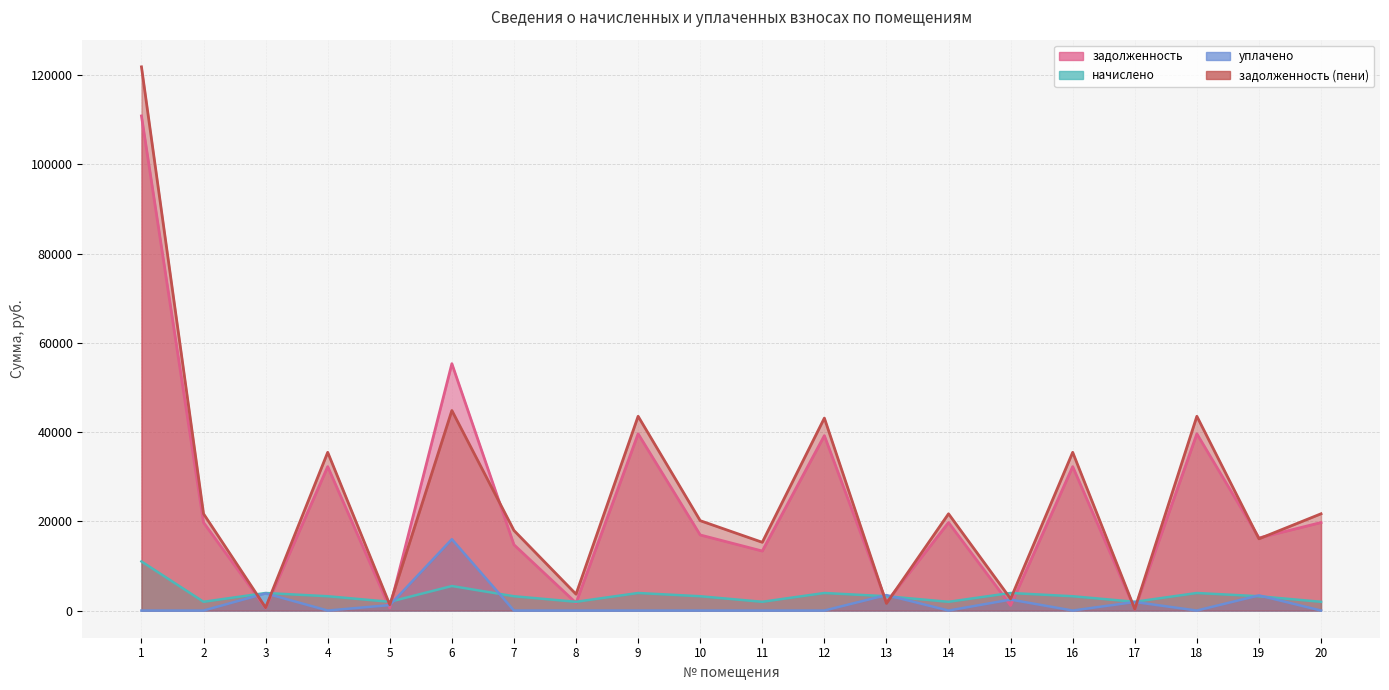

Reading right to left, list all the values displayed in this chart.

задолженность: 20=19722.5	19=16266.0	18=39602.4	17=283.9	16=32255.5	15=1143.1	14=19722.5	13=1862.0	12=39195.6	11=13334.9	10=16935.7	9=39602.4	8=1707.8	7=14744.1	6=55317.6	5=567.5	4=32255.5	3=571.6	2=19722.5	1=110831.5
начислено: 20=1957.8	19=3201.9	18=3931.2	17=1957.8	16=3201.9	15=3931.2	14=1957.8	13=3201.9	12=3931.2	11=1957.8	10=3201.9	9=3931.2	8=1957.8	7=3201.9	6=5491.2	5=1957.8	4=3201.9	3=3931.2	2=1957.8	1=11001.9
уплачено: 20=0.0	19=3395.0	18=0.0	17=1915.0	16=0.0	15=2453.5	14=0.0	13=3462.9	12=0.0	11=0.0	10=0.0	9=0.0	8=0.0	7=0.0	6=15983.4	5=1220.4	4=0.0	3=3848.0	2=0.0	1=0.0
задолженность (пени): 20=21680.3	19=16072.9	18=43533.6	17=326.7	16=35457.4	15=2620.8	14=21680.3	13=1601.0	12=43126.8	11=15292.7	10=20137.6	9=43533.6	8=3665.6	7=17946.0	6=44825.4	5=1304.9	4=35457.4	3=654.8	2=21680.3	1=121833.4